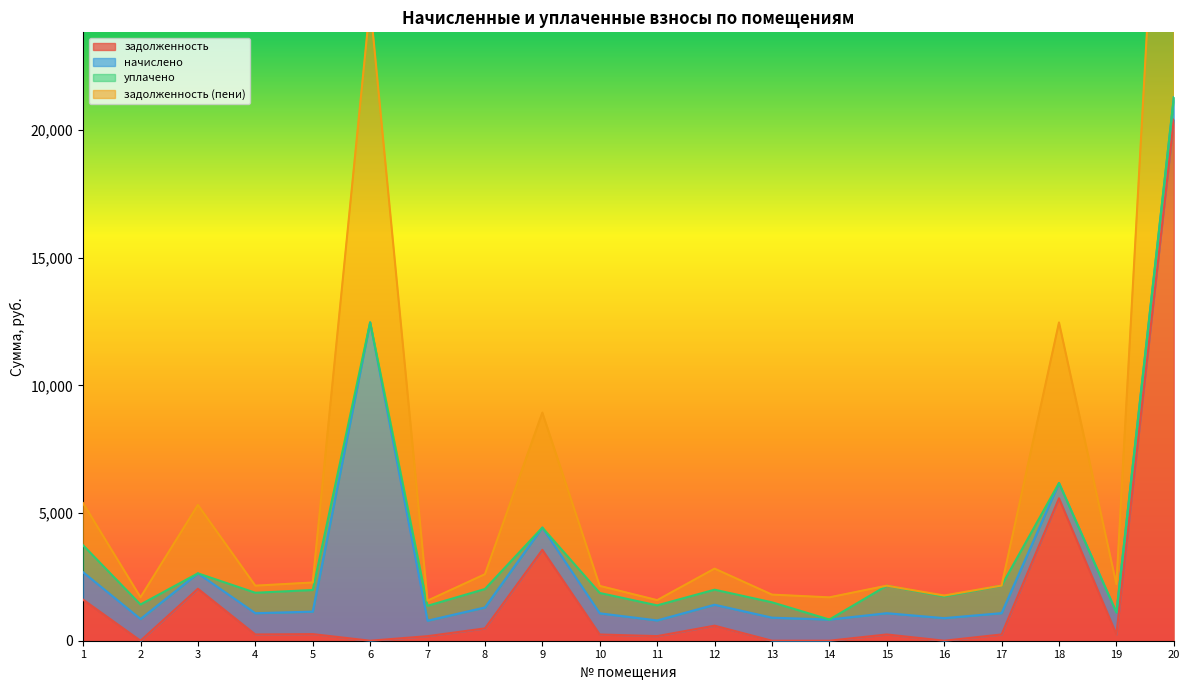

What is the maximum value for задолженность?

20413.5